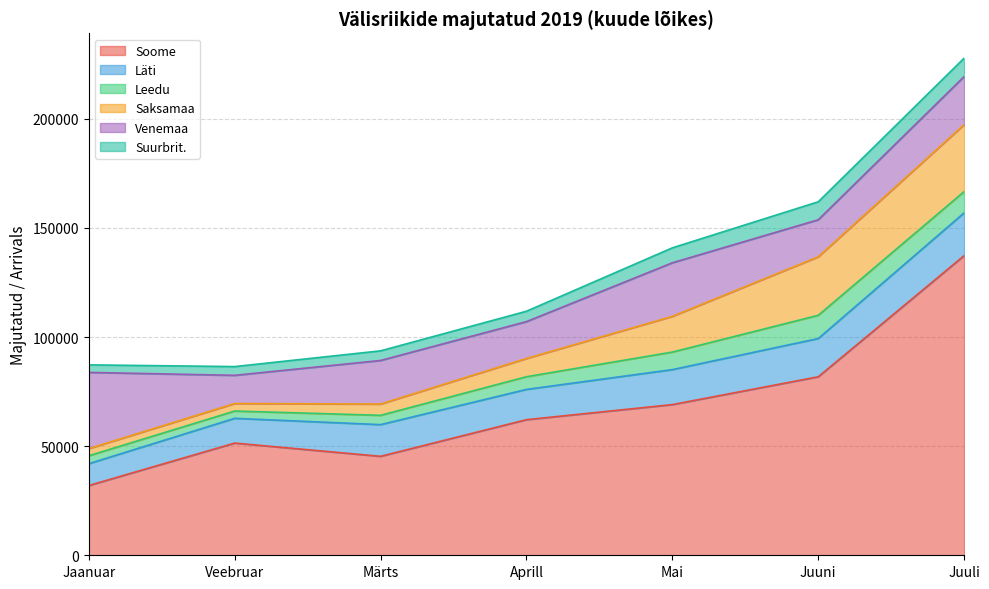

True or false: Läti and Leedu cross at least once.

False